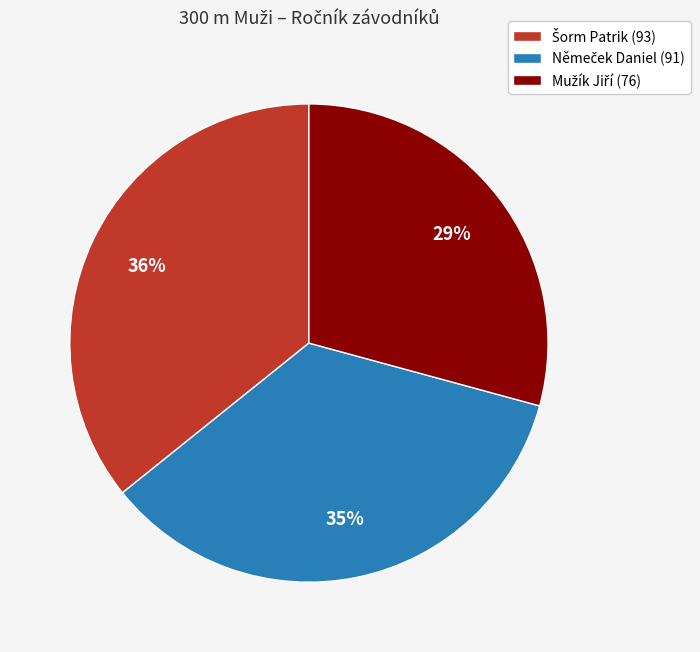

To the nearest percent, what is the difference between the largest and smallest slice percentages?

7%